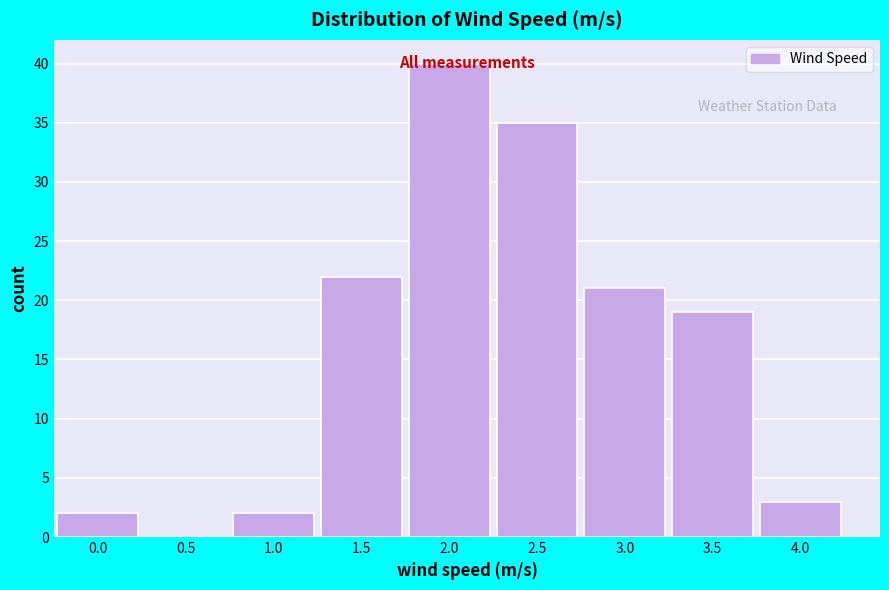

Read the value at 3.5, to the nearest 10.

20